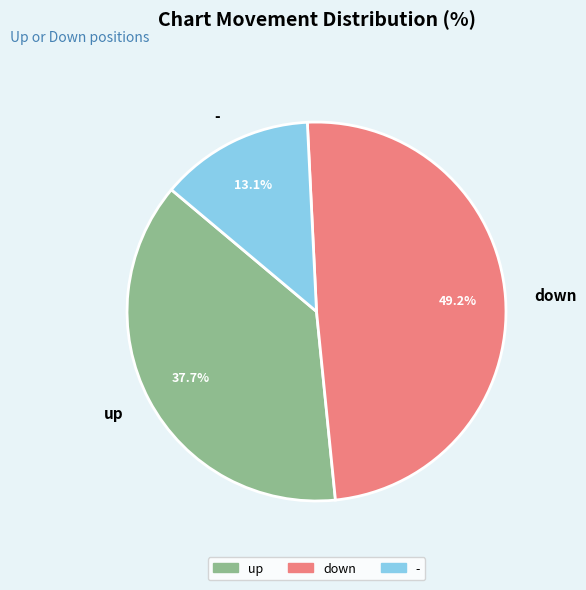

How many segments does this pie chart have?

3